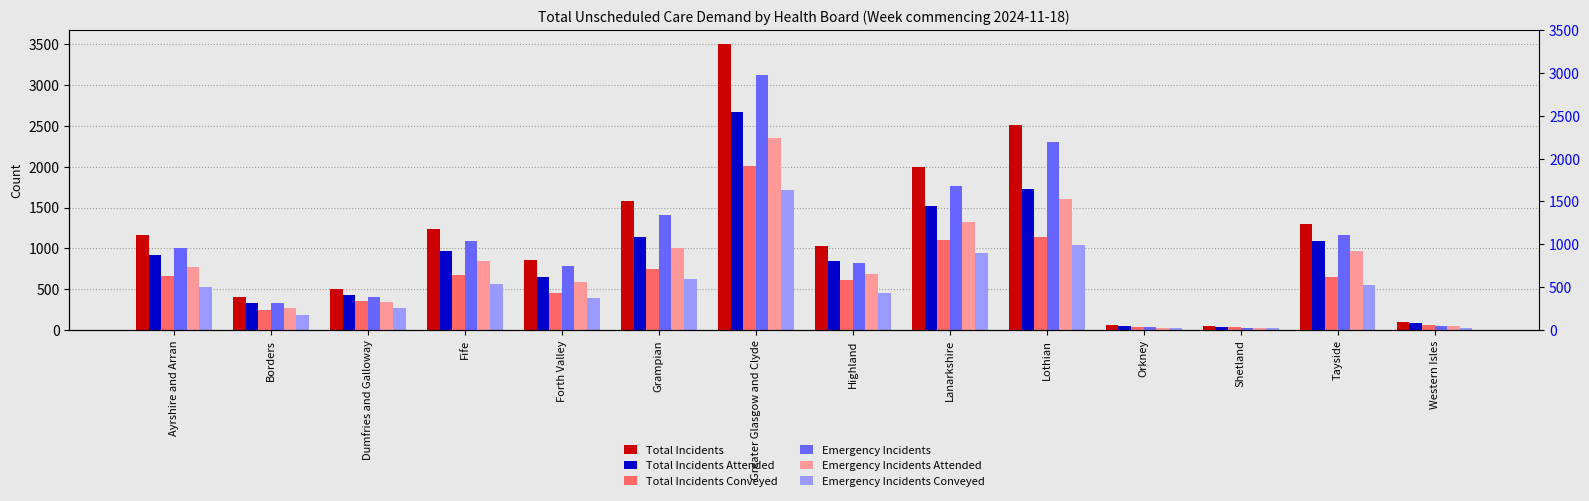

The Total Incidents Attended series shows 1007 at Greater Glasgow and Clyde. True or false?

False